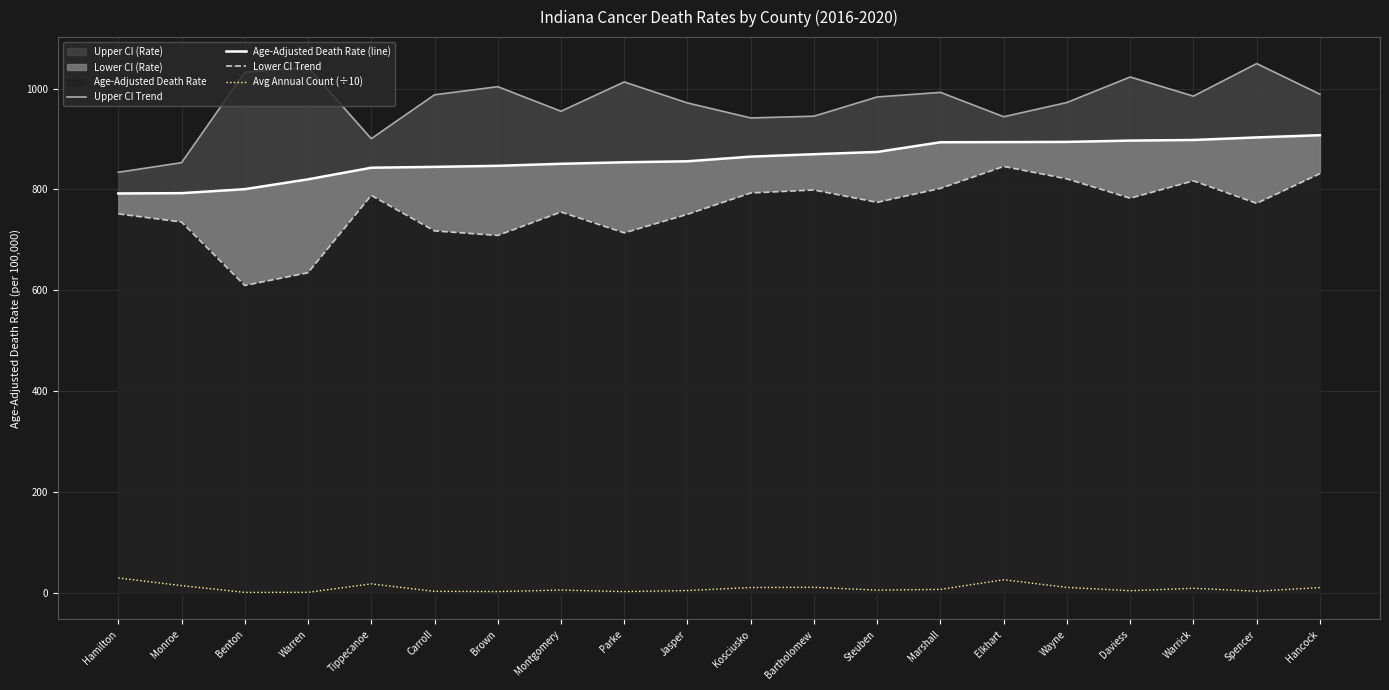

How many lines are shown in the chart?

4